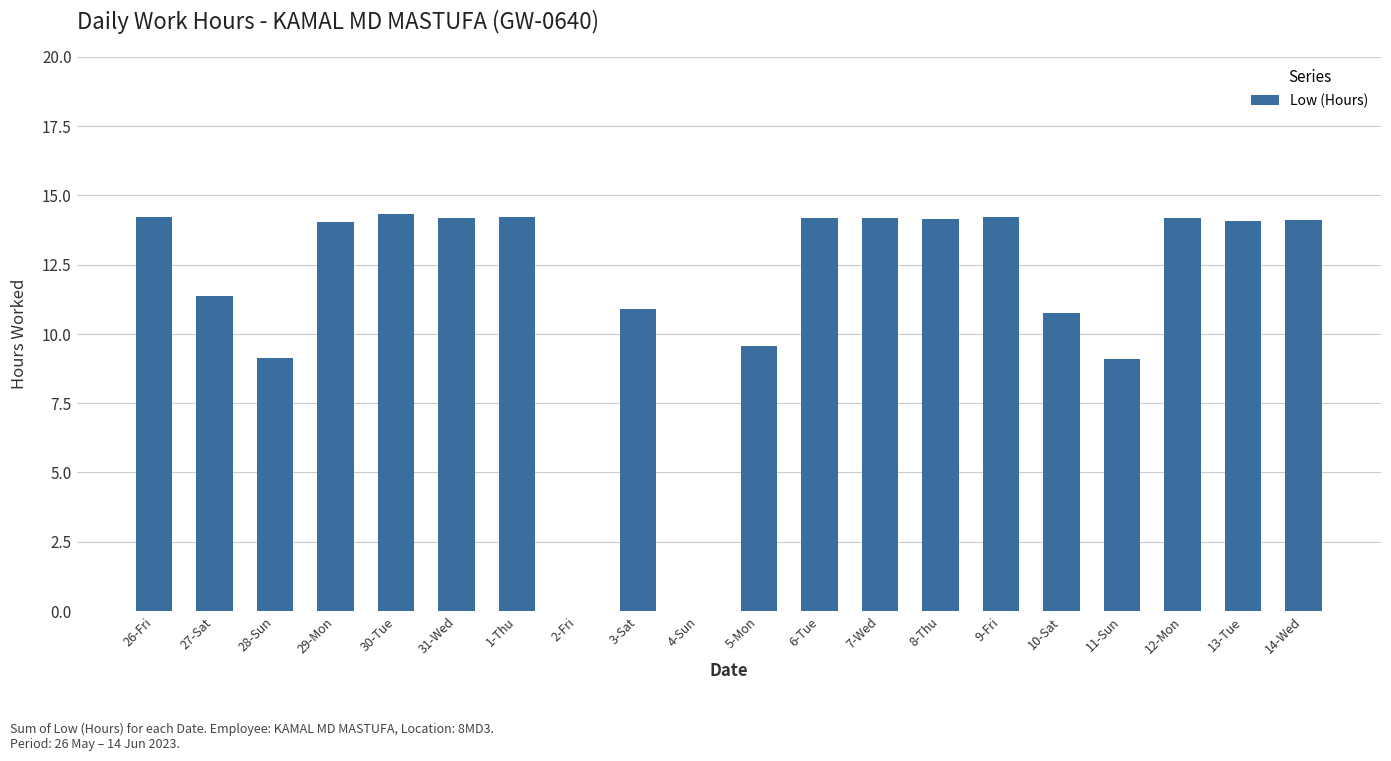

What is the sum of the values at 8-Thu and 12-Mon?

28.3